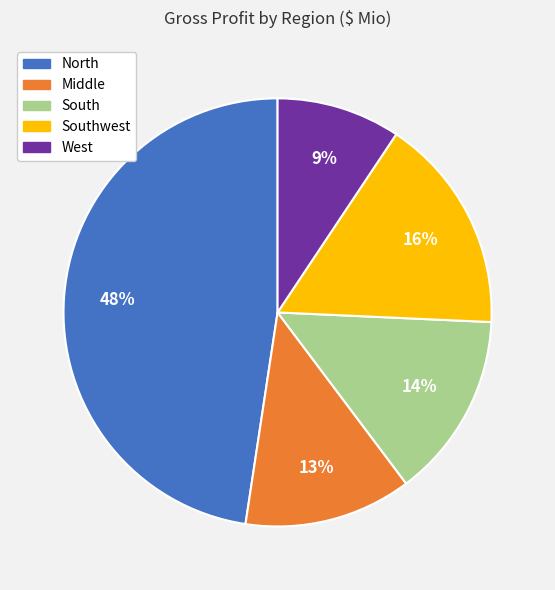

Is there any slice that represents more than half of the pie?

No